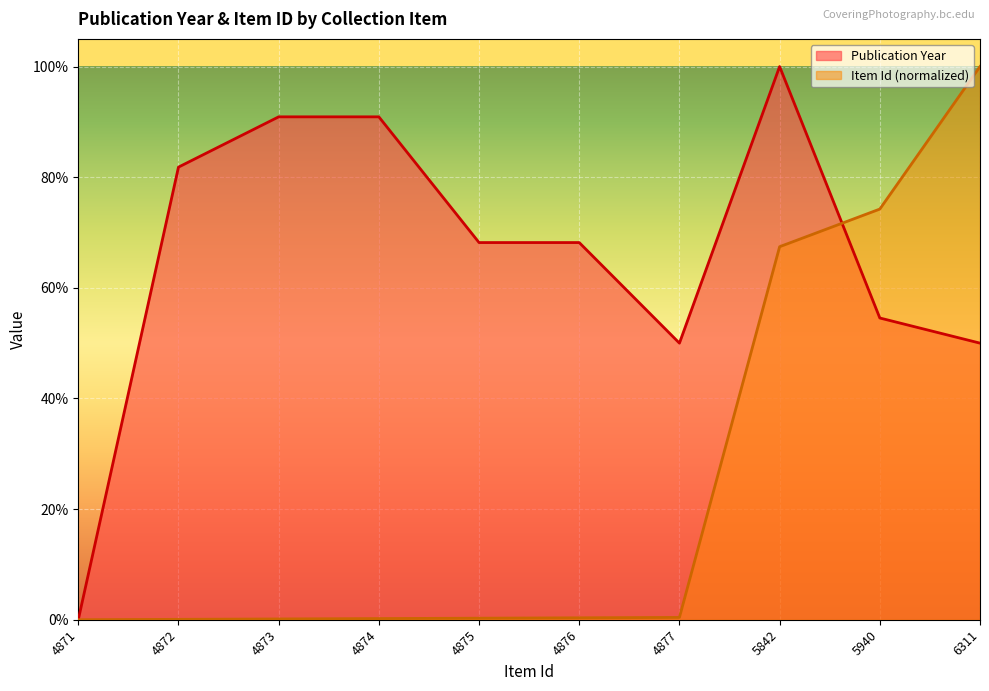

What is the average value of the Item Id (normalized) series?

0.2